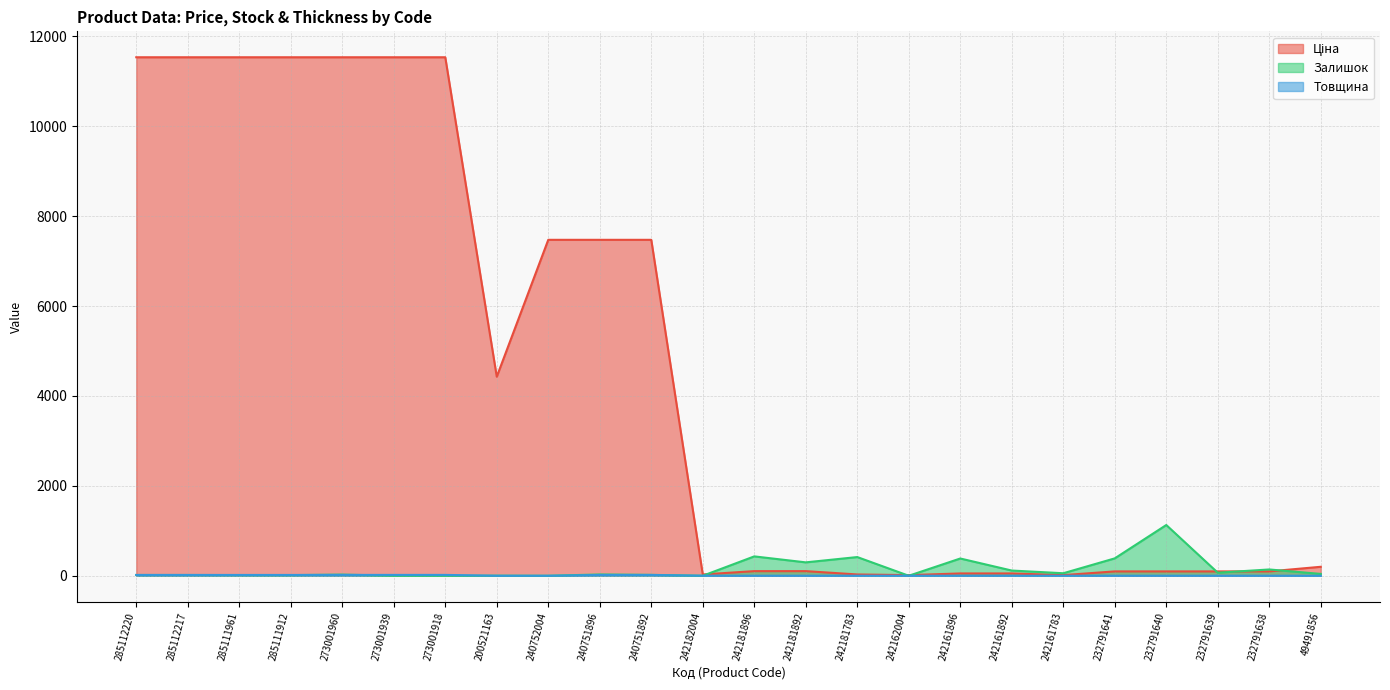

Reading right to left, list all the values displayed in this chart.

Ціна: 49491856=199.7	232791638=97.2	232791639=97.2	232791640=97.2	232791641=97.2	242161783=14.4	242161892=51.6	242161896=51.6	242162004=14.4	242181783=28.9	242181892=103.2	242181896=103.2	242182004=28.9	240751892=7474.4	240751896=7474.4	240752004=7474.4	200521163=4429.1	273001918=11536.2	273001939=11536.2	273001960=11536.2	285111912=11536.2	285111961=11536.2	285112217=11536.2	285112220=11536.2
Залишок: 49491856=41.0	232791638=140.0	232791639=68.0	232791640=1129.0	232791641=387.0	242161783=56.0	242161892=116.0	242161896=384.0	242162004=0.0	242181783=416.0	242181892=298.0	242181896=431.0	242182004=0.0	240751892=20.0	240751896=29.0	240752004=0.0	200521163=2.0	273001918=0.0	273001939=0.0	273001960=26.0	285111912=14.0	285111961=15.0	285112217=17.0	285112220=17.0
Товщина: 49491856=0.0	232791638=1.0	232791639=1.0	232791640=1.0	232791641=1.0	242161783=1.0	242161892=1.0	242161896=1.0	242162004=1.0	242181783=1.0	242181892=1.0	242181896=1.0	242182004=1.0	240751892=18.0	240751896=18.0	240752004=0.0	200521163=0.0	273001918=19.0	273001939=19.0	273001960=19.0	285111912=18.0	285111961=18.0	285112217=18.0	285112220=18.0